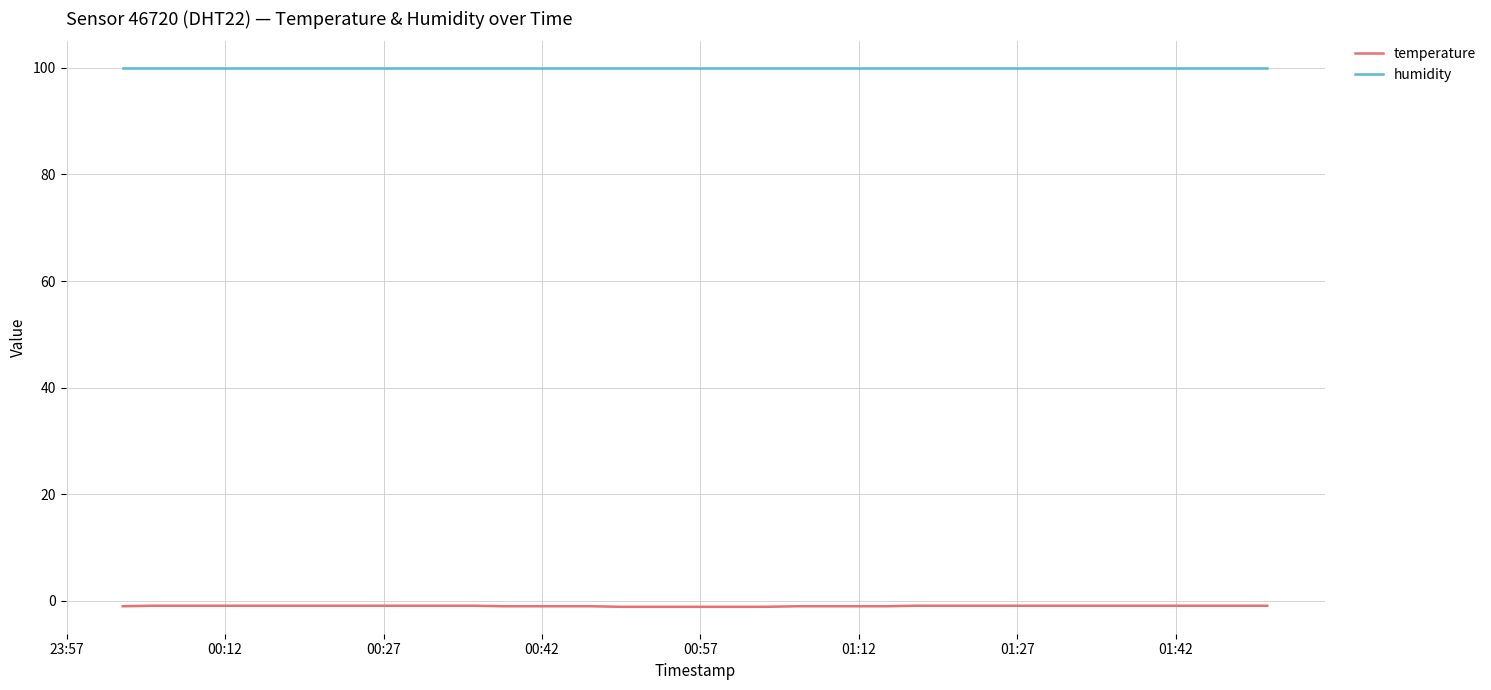

True or false: humidity and temperature cross at least once.

False